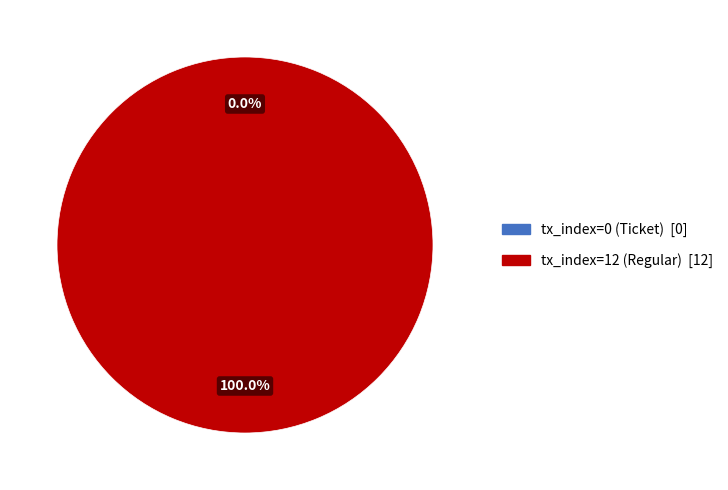

Which category has the biggest portion of the pie?

tx_index=12 (Regular)